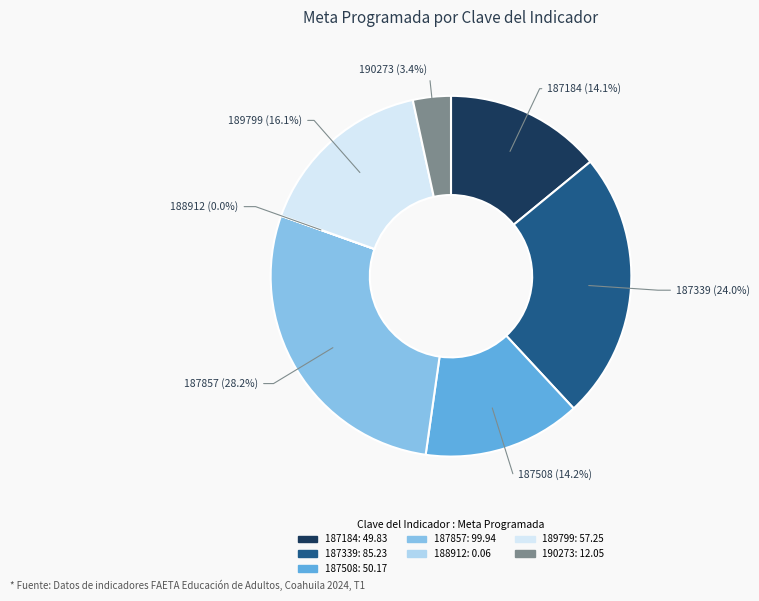

Is there a majority slice in this chart?

No